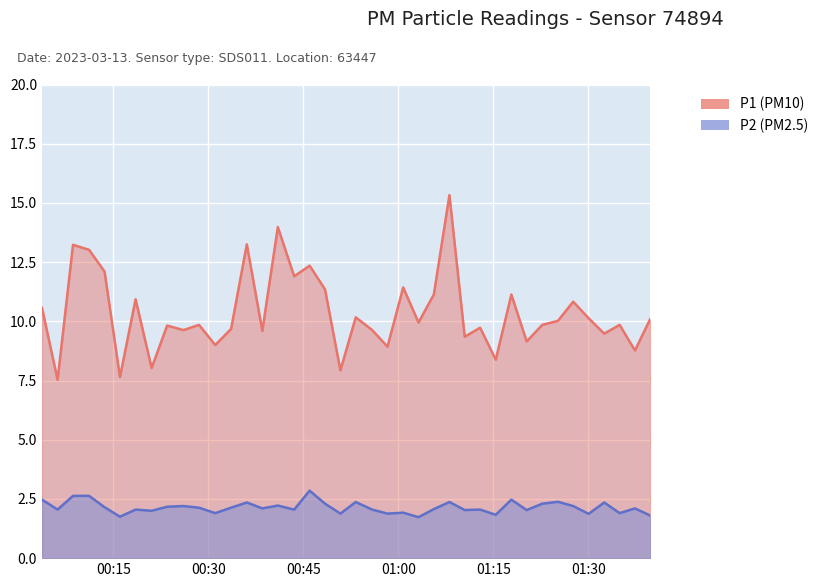

What is the difference between the highest and lowest values at 2023-03-13T00:18:30?

8.9